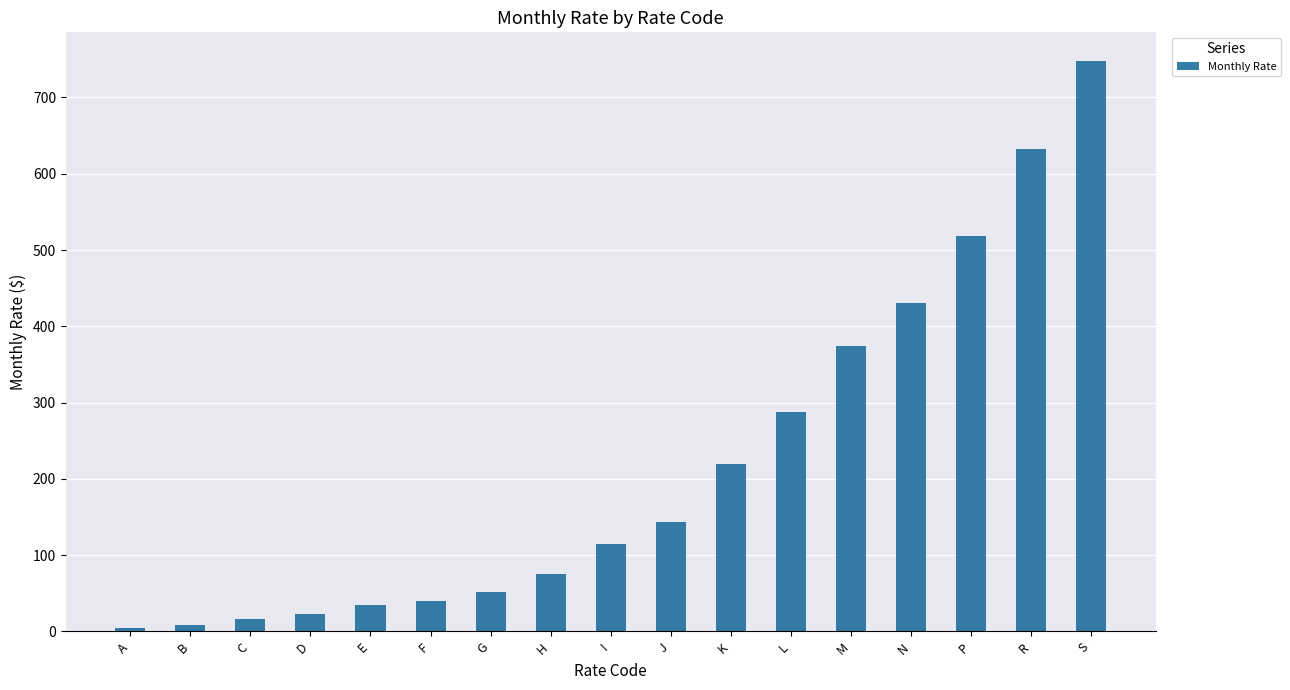

Which category has the highest value across all series?

S